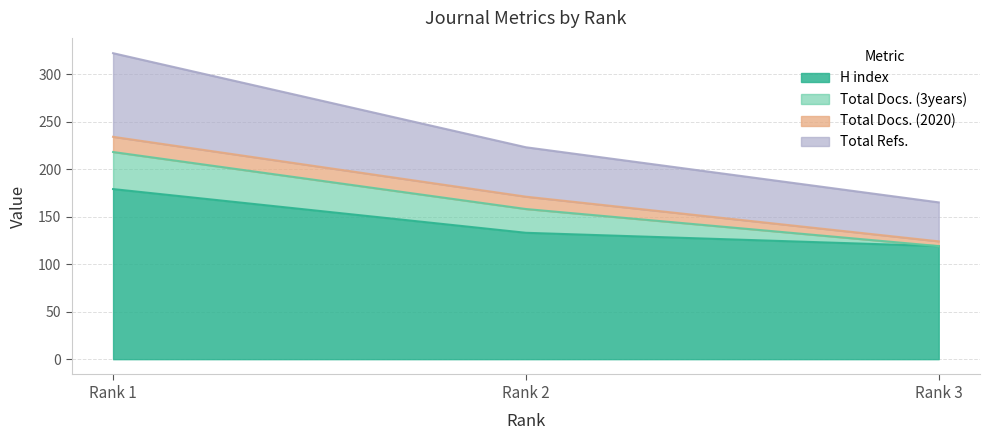

The Total Refs. series shows 165 at Rank 3. True or false?

True